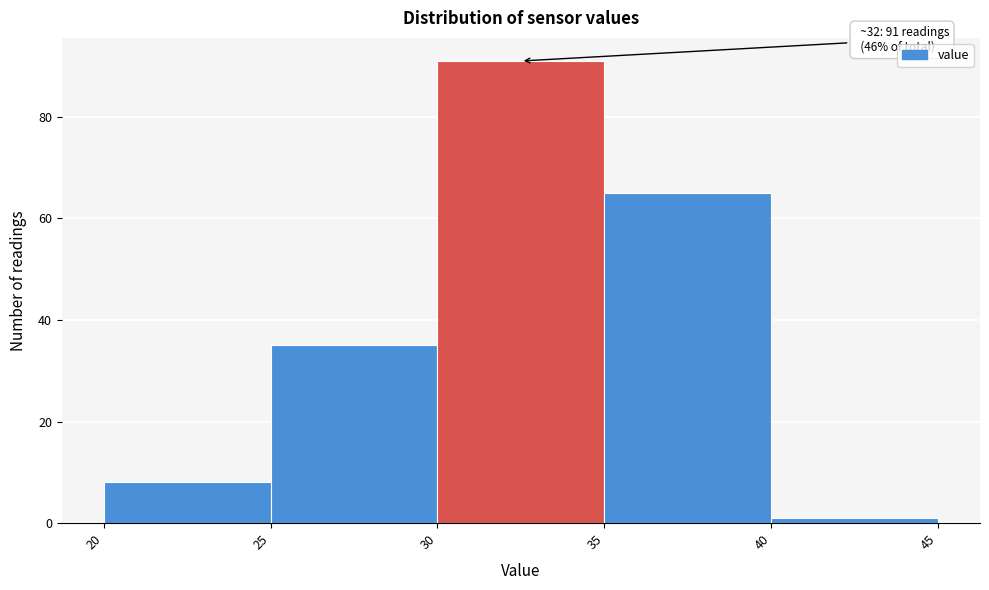

Over which range of the x-axis is the bar tallest?

30 to 35